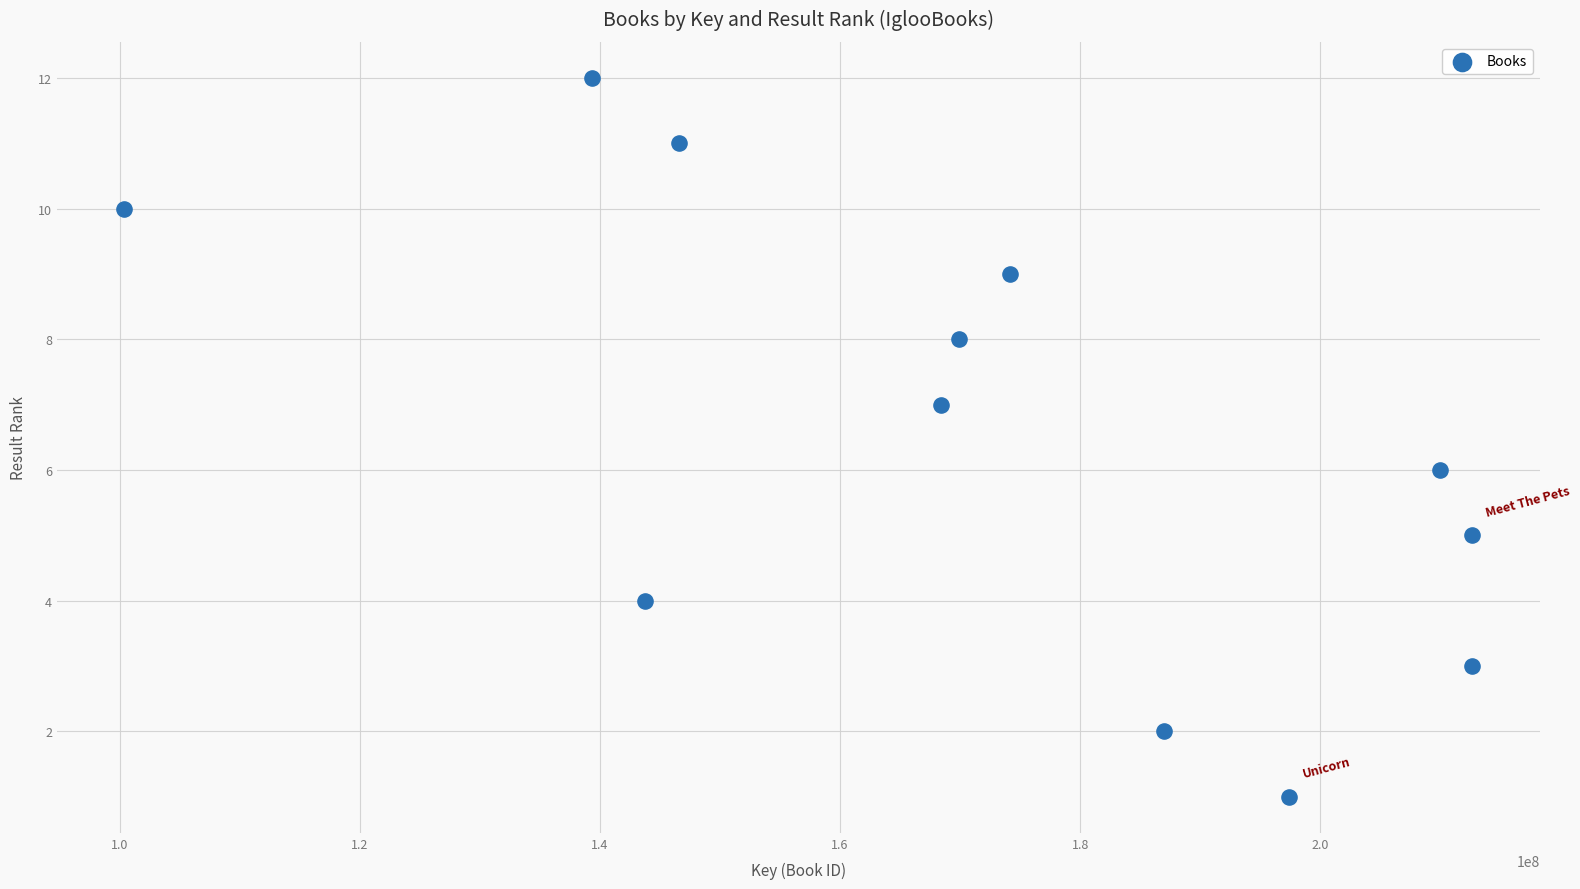

What is the average X value?

171854434